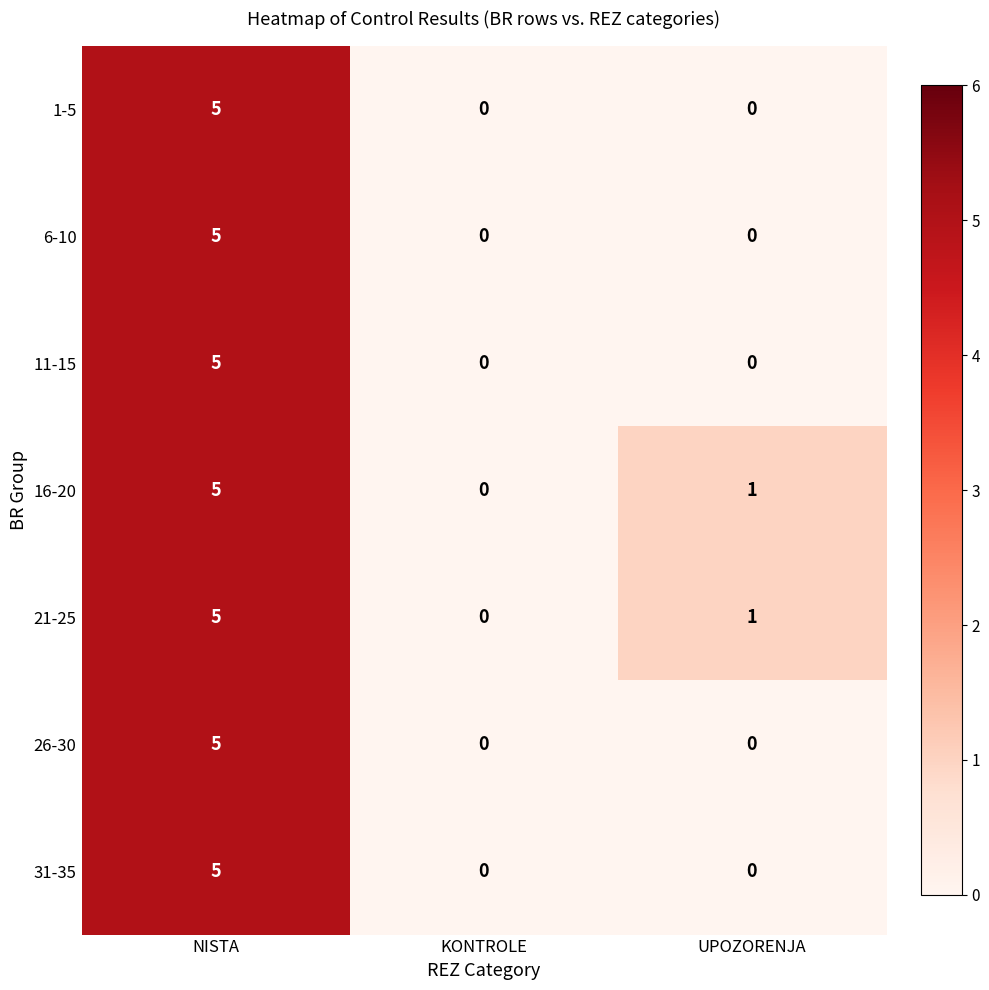

Reading left to right, what are all the values shown in this chart?

1-5: NISTA=5	KONTROLE=0	UPOZORENJA=0
6-10: NISTA=5	KONTROLE=0	UPOZORENJA=0
11-15: NISTA=5	KONTROLE=0	UPOZORENJA=0
16-20: NISTA=5	KONTROLE=0	UPOZORENJA=1
21-25: NISTA=5	KONTROLE=0	UPOZORENJA=1
26-30: NISTA=5	KONTROLE=0	UPOZORENJA=0
31-35: NISTA=5	KONTROLE=0	UPOZORENJA=0